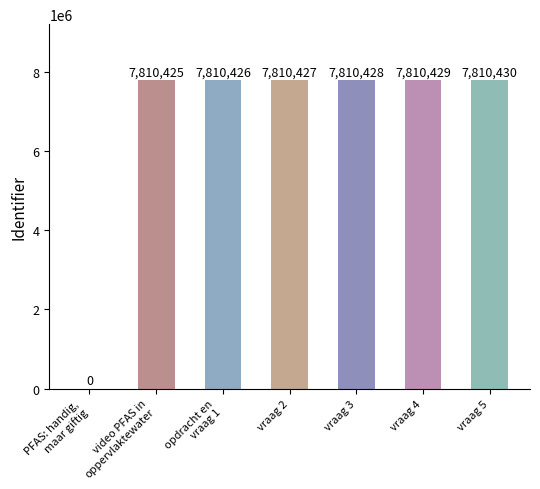

What value does the data have at vraag 5, to the nearest 50?

7810450